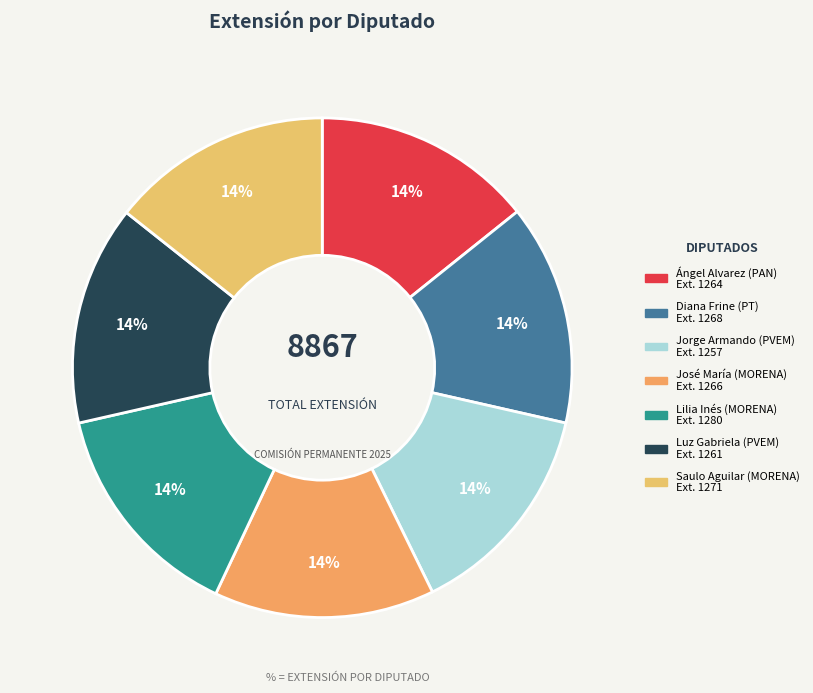

To the nearest percent, what is the average slice percentage?

14%